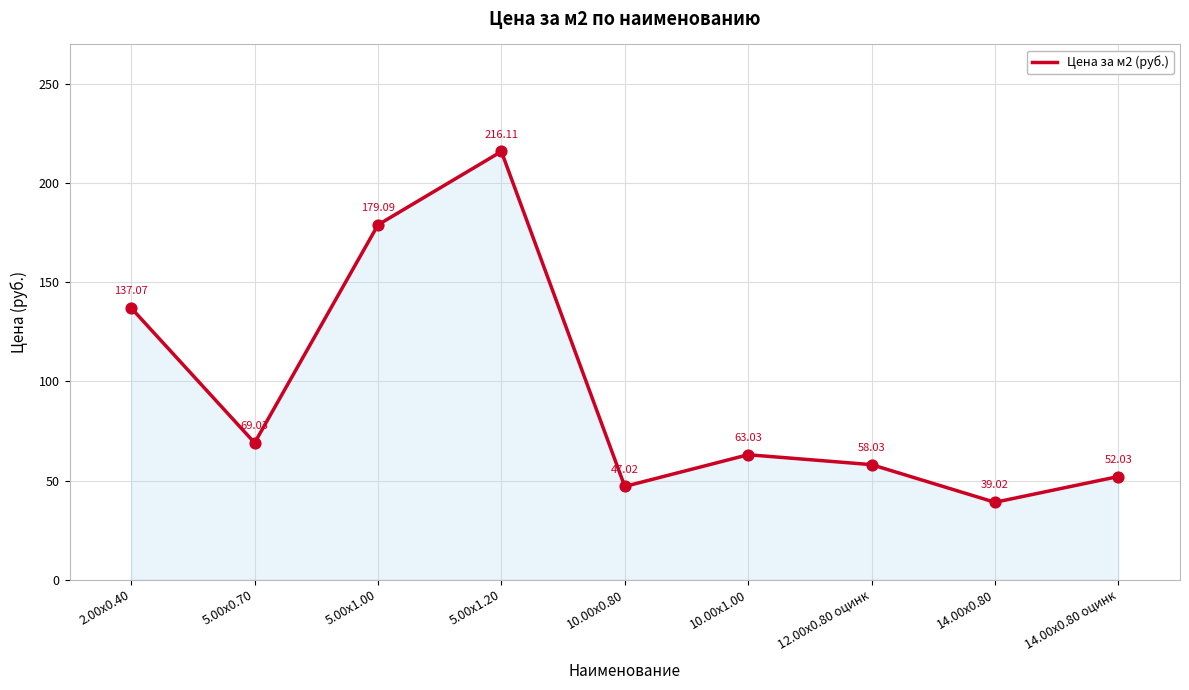

What is the ratio of the value at 10.00x0.80 to the value at 12.00x0.80 оцинк?

0.8